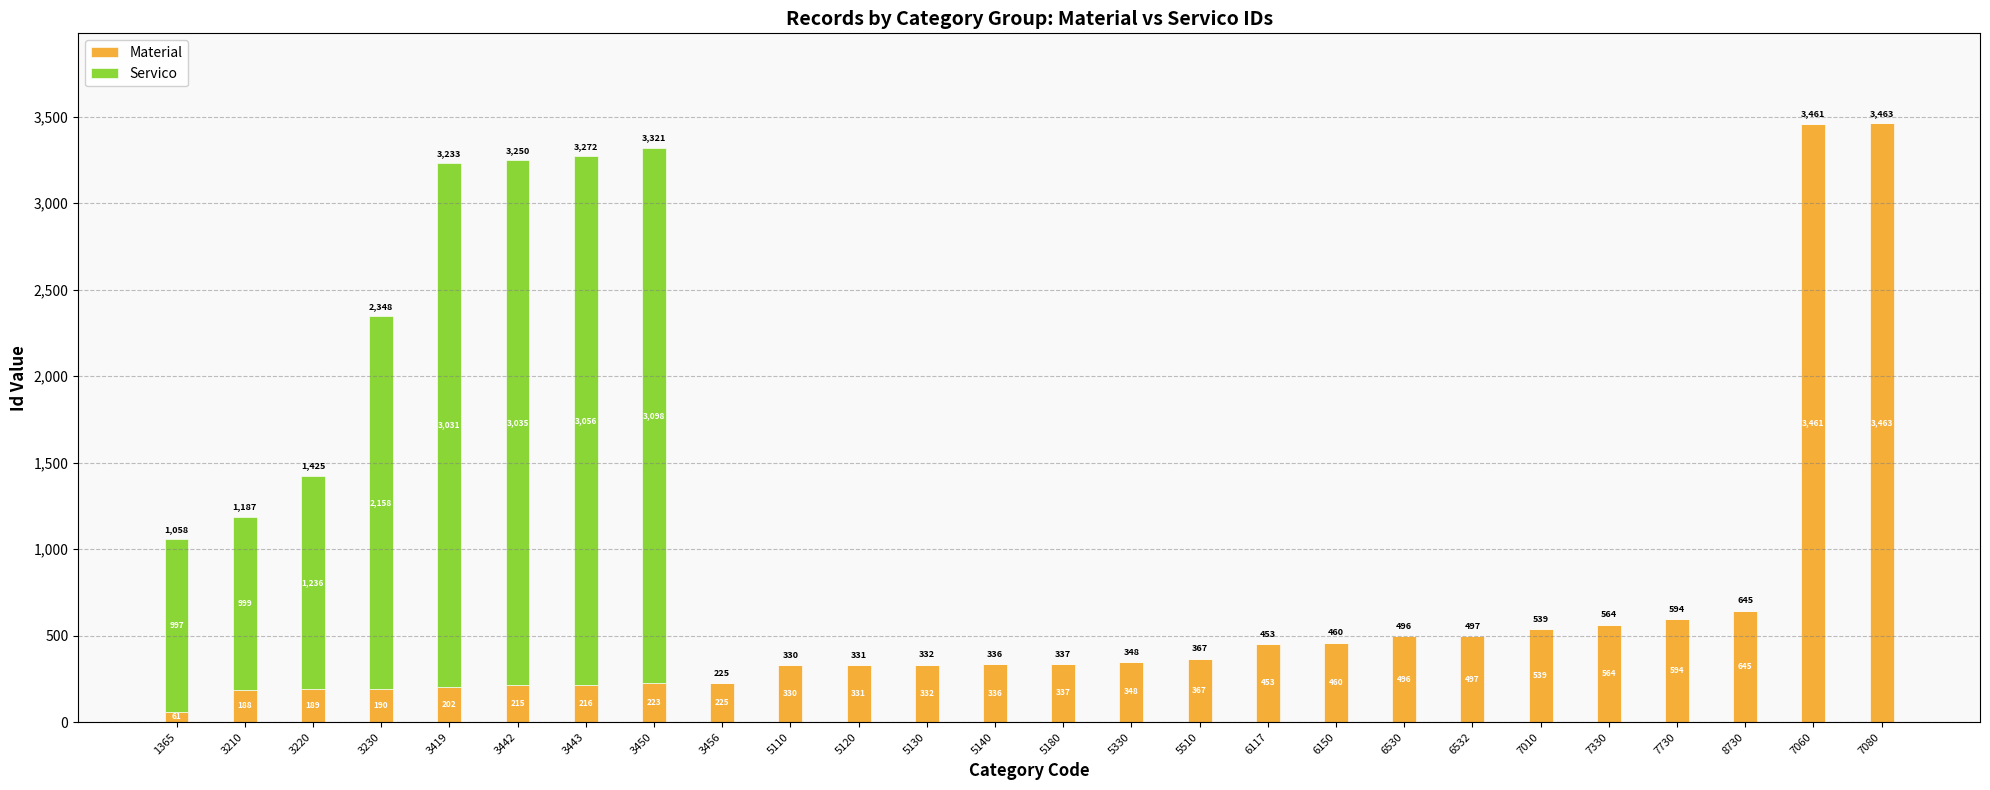

The Material series shows 890 at 7330. True or false?

False